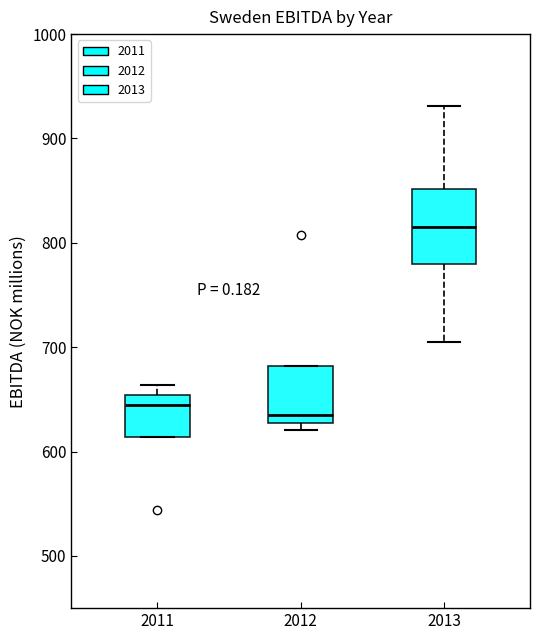

Where is the lower edge of the box at x = 2012 on the y-axis? The values are not printed on the chart, so give them approximately, as read against the axis.

630